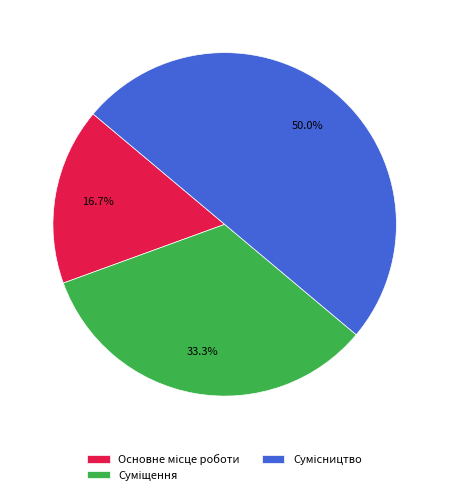

To the nearest percent, what is the difference between the Суміщення and Сумісництво slice percentages?

17%